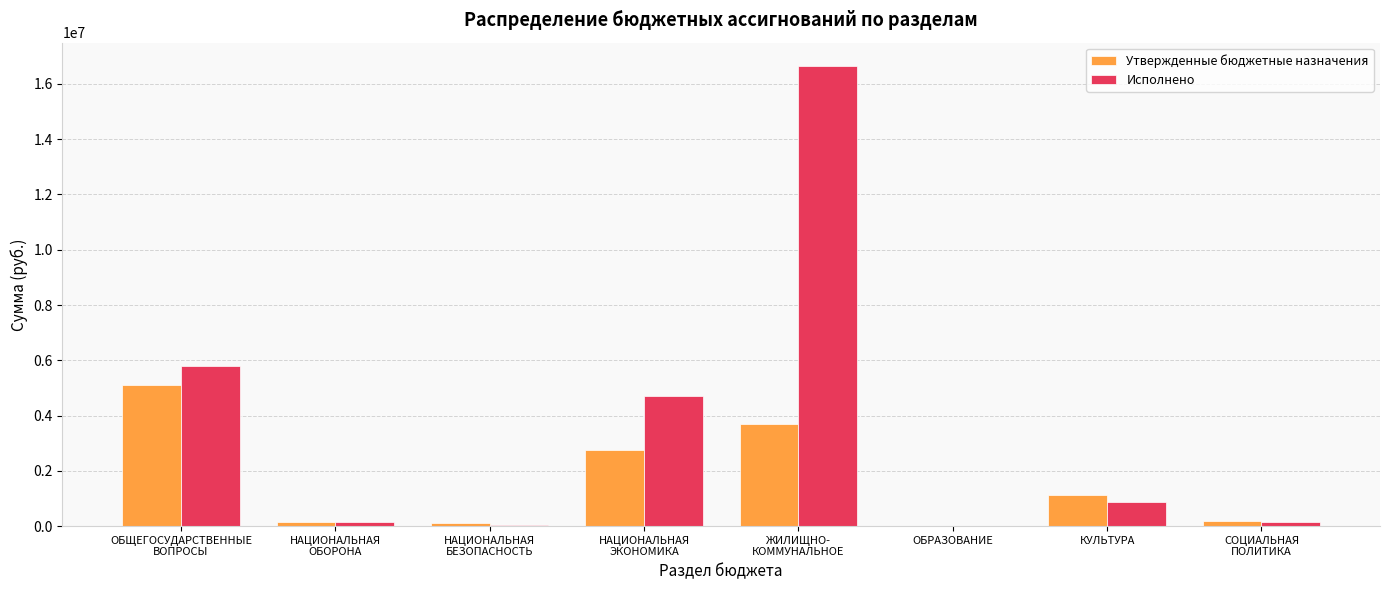

What are all the series names shown in the legend?

Утвержденные бюджетные назначения, Исполнено